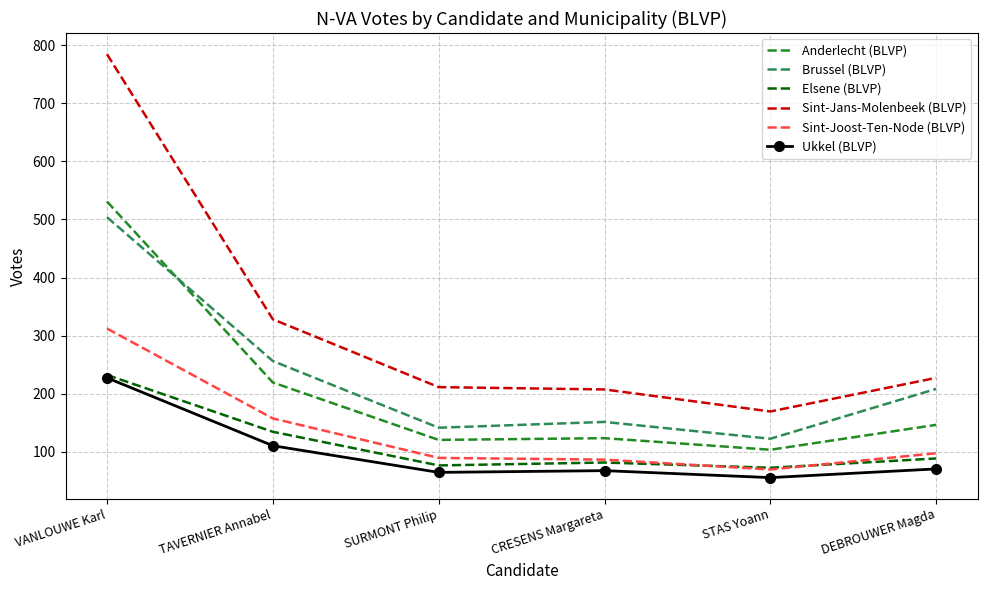

How many categories are shown in the chart?

6